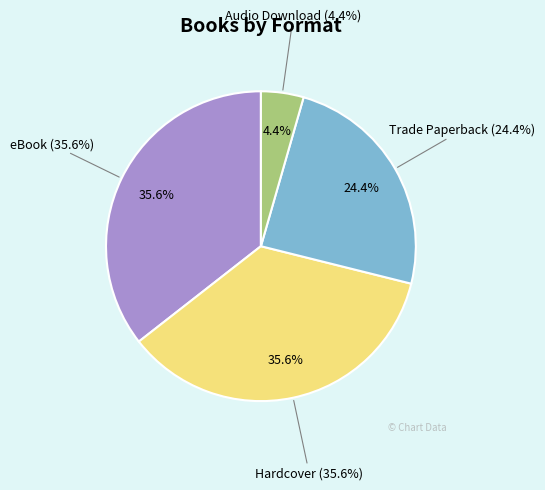

Does any single category account for the majority?

No